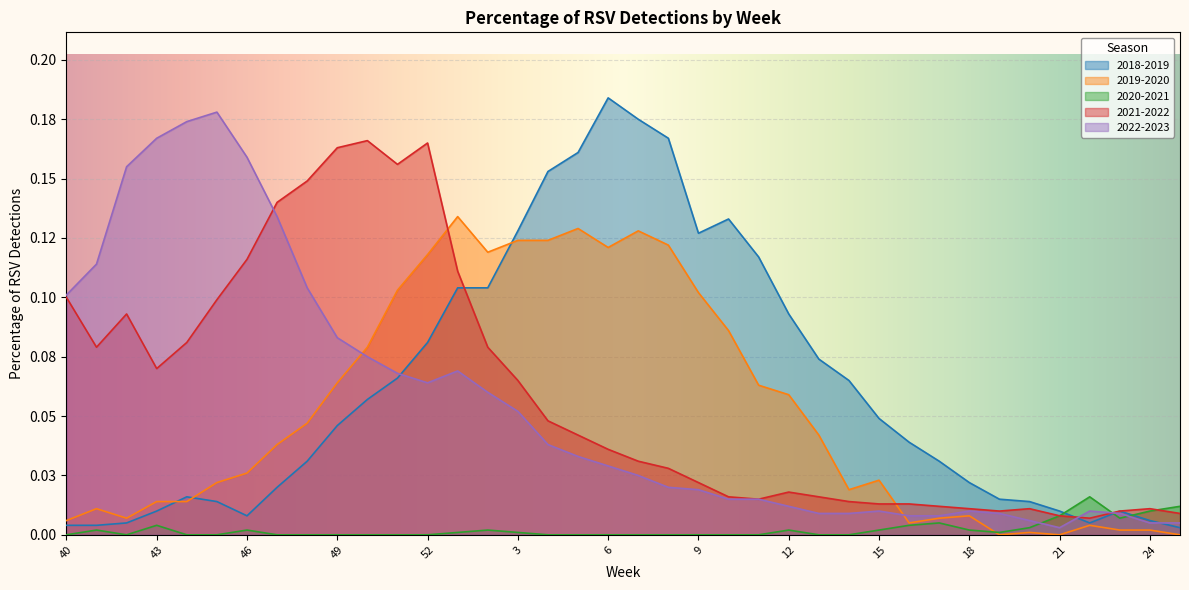

Which series has the largest range (max minus min)?

2018-2019